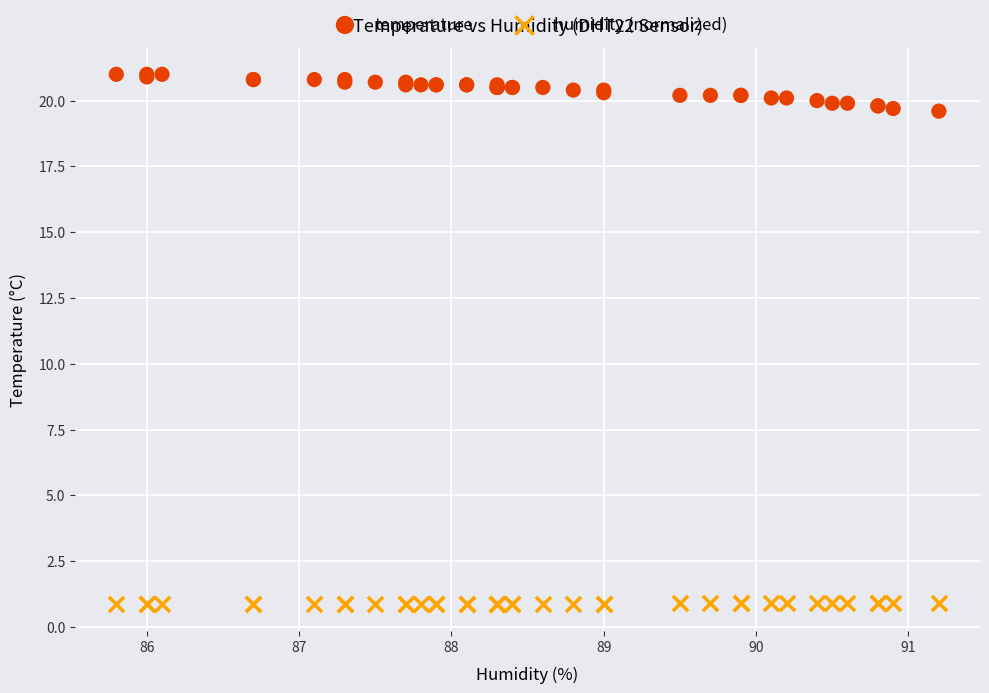

Which series reaches the maximum Y coordinate?

temperature